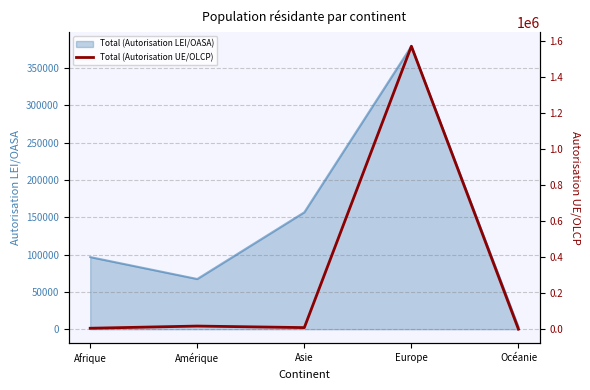

How many lines are shown in the chart?

1